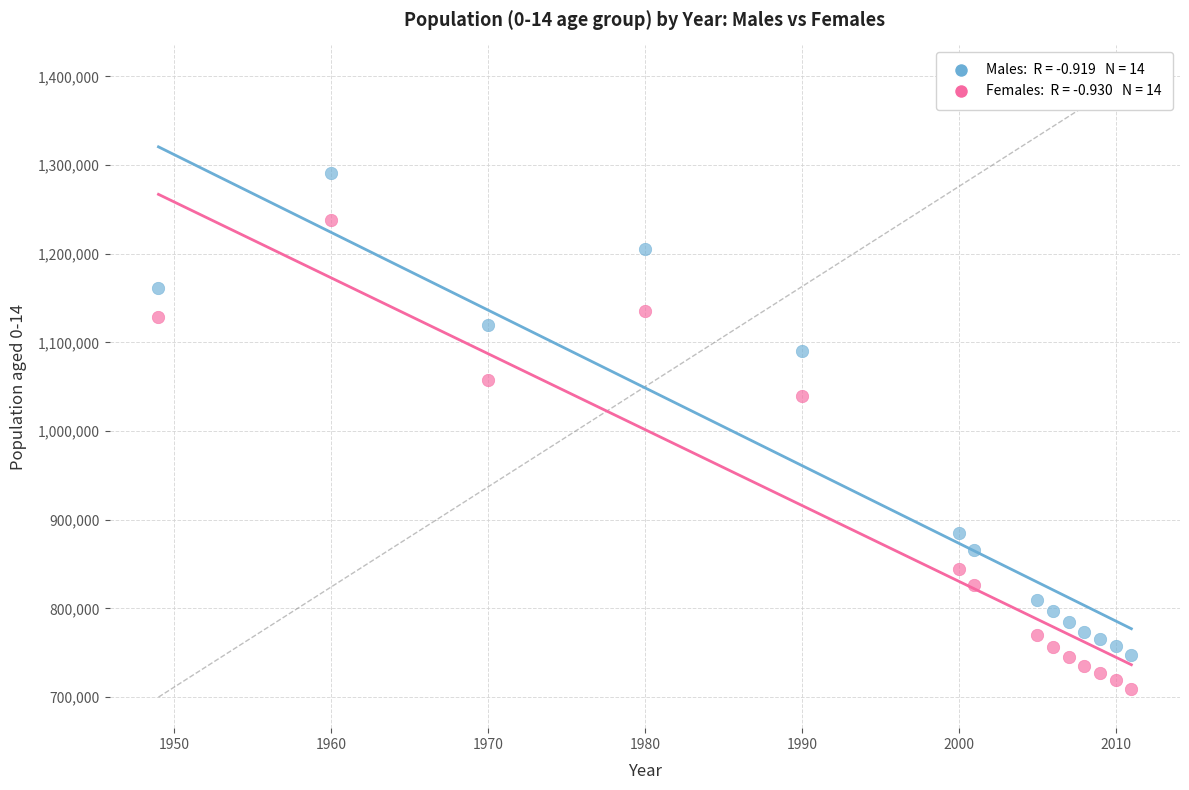

Across all data points, what is the range of X values (max minus min)?

62